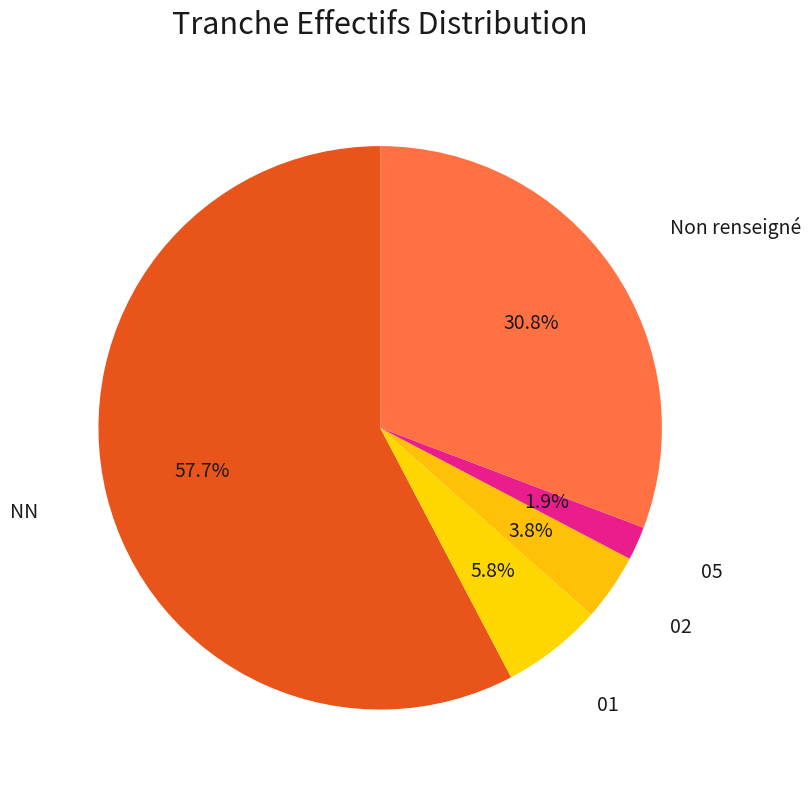

Between NN and 02, which is larger?

NN